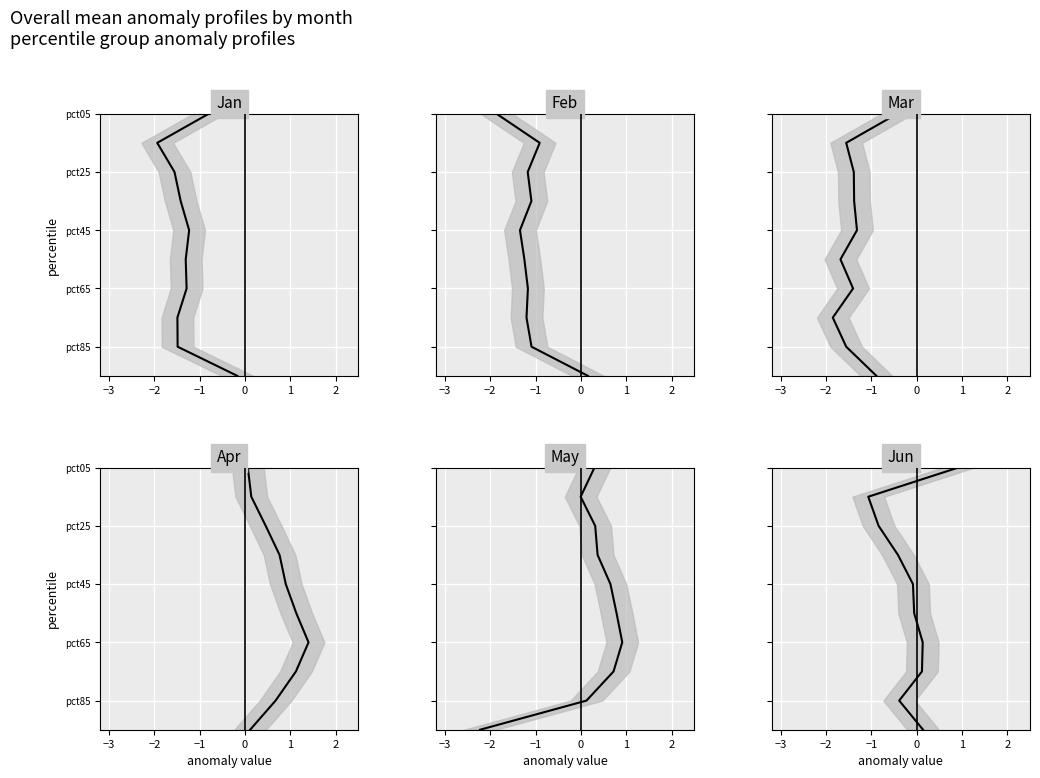

True or false: Jan and Apr cross at least once.

False